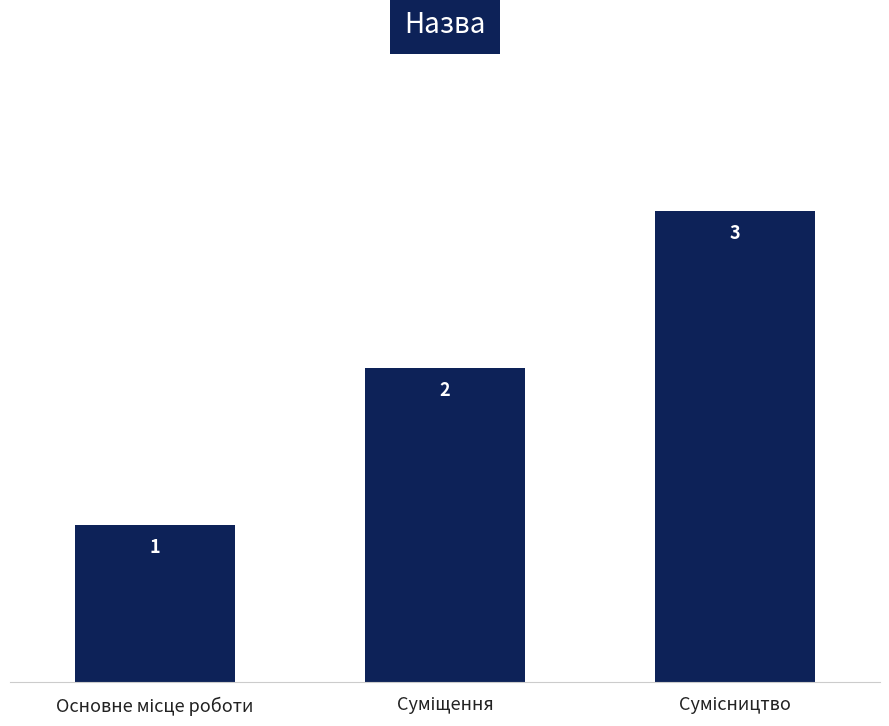

Count the number of data series in this chart.

1